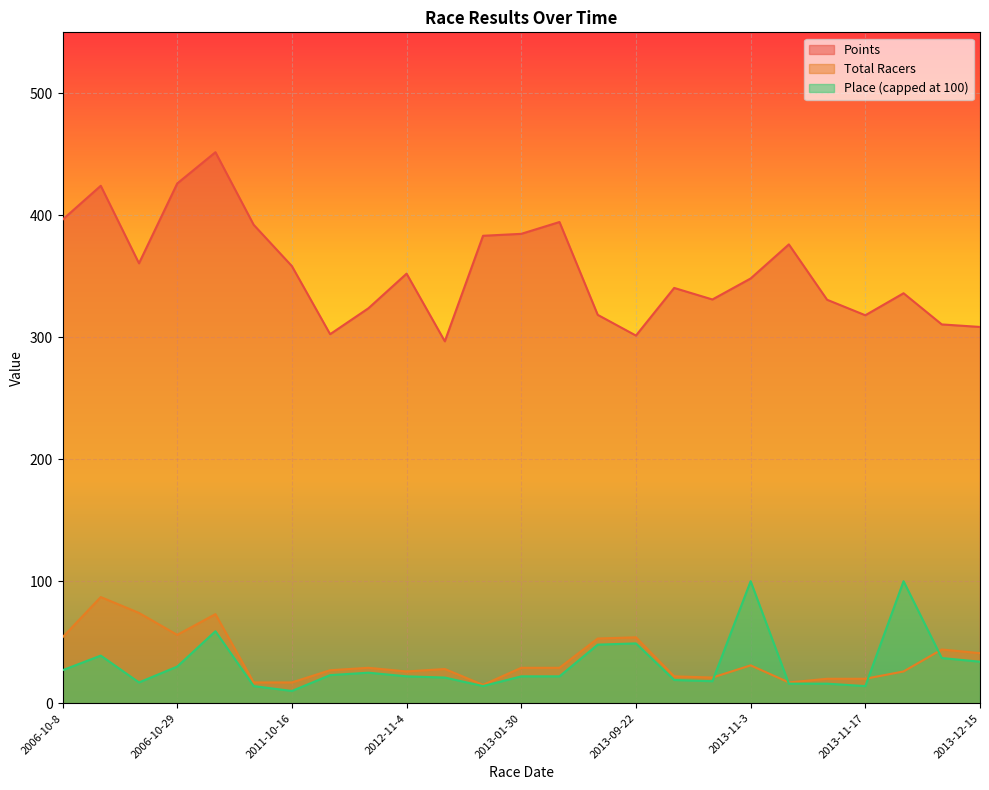

The Points series shows 204.0 at 2006-10-22. True or false?

False